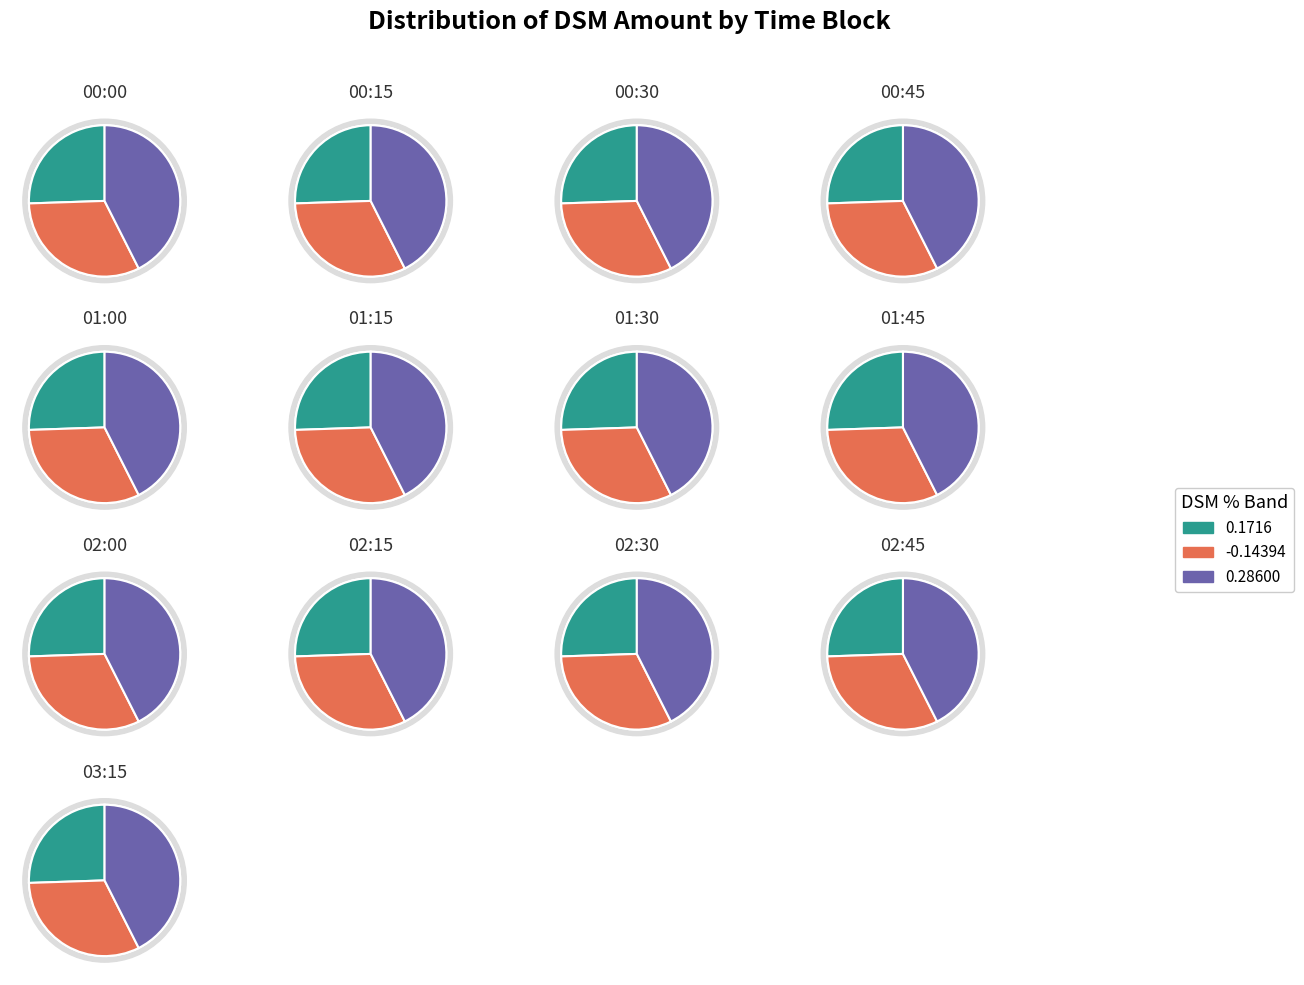

Between 01:00 and 00:30, which is larger?

00:30